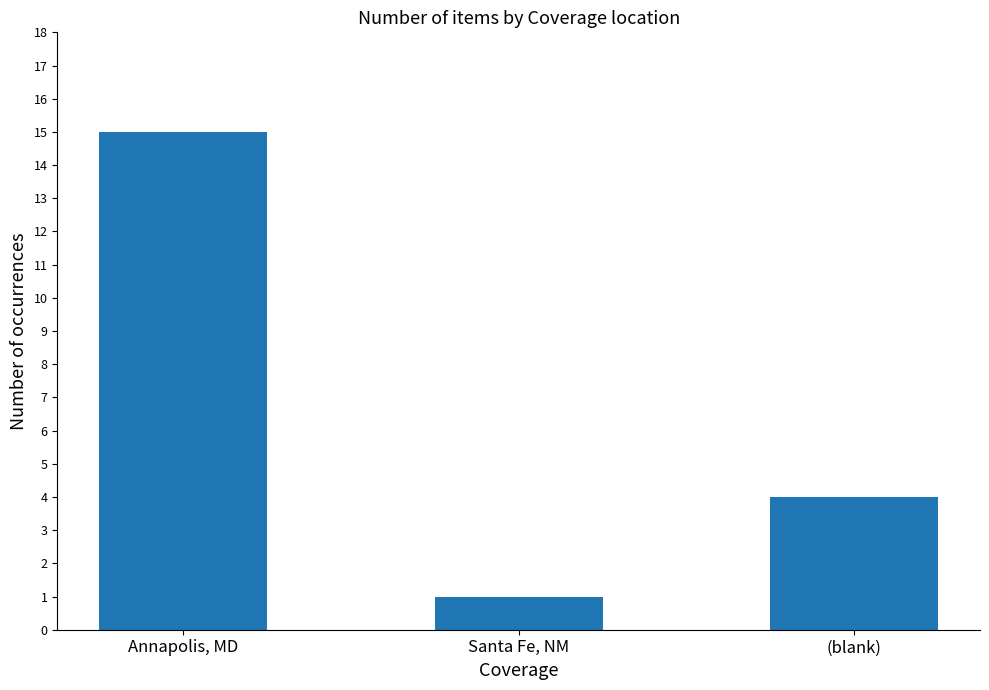

How many data points does each series have?

3